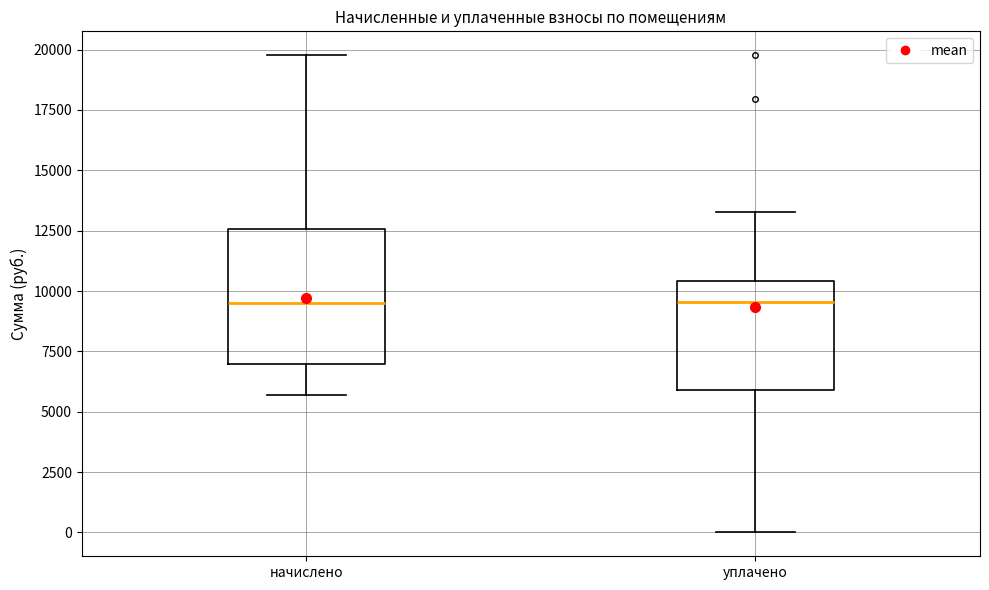

Which box is the tallest, from its lower edge to its upper edge?

начислено